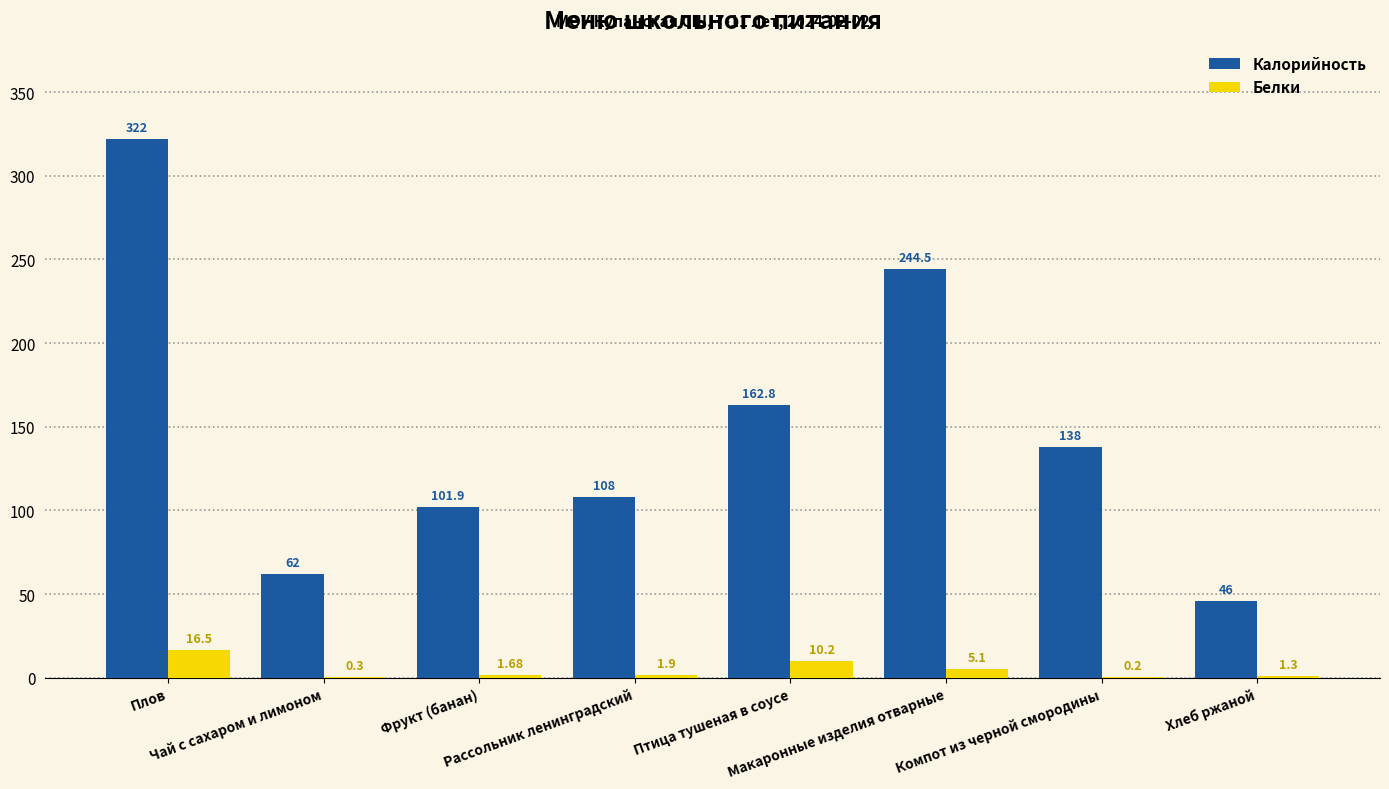

Which category has the highest value in the Белки series?

Плов